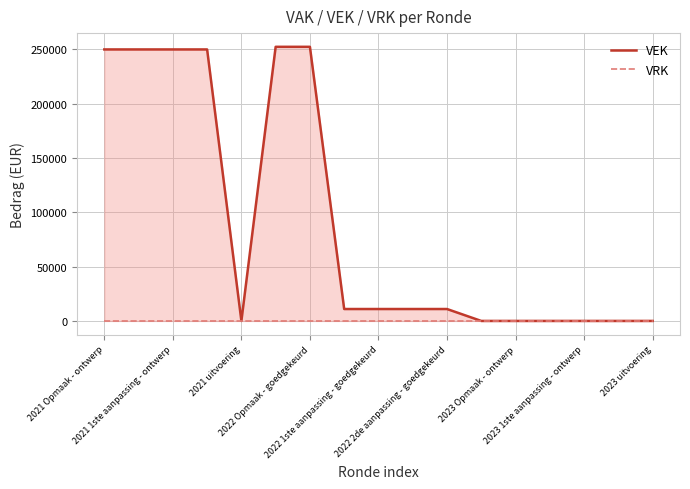

Count the number of categories in the chart.

17